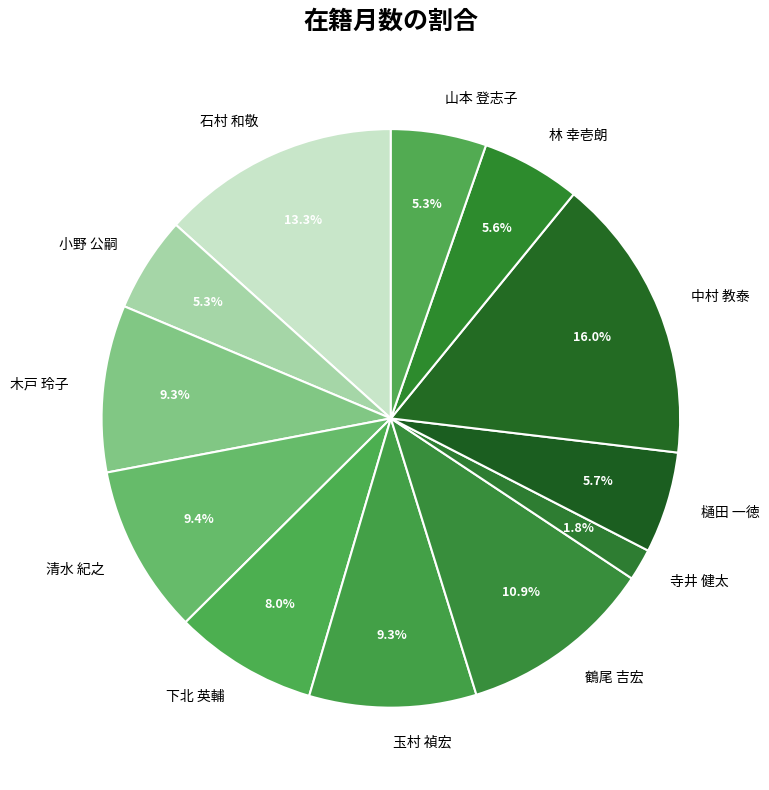

Approximately how many times larger is the value at 玉村 禎宏 compared to 清水 紀之?

1.0